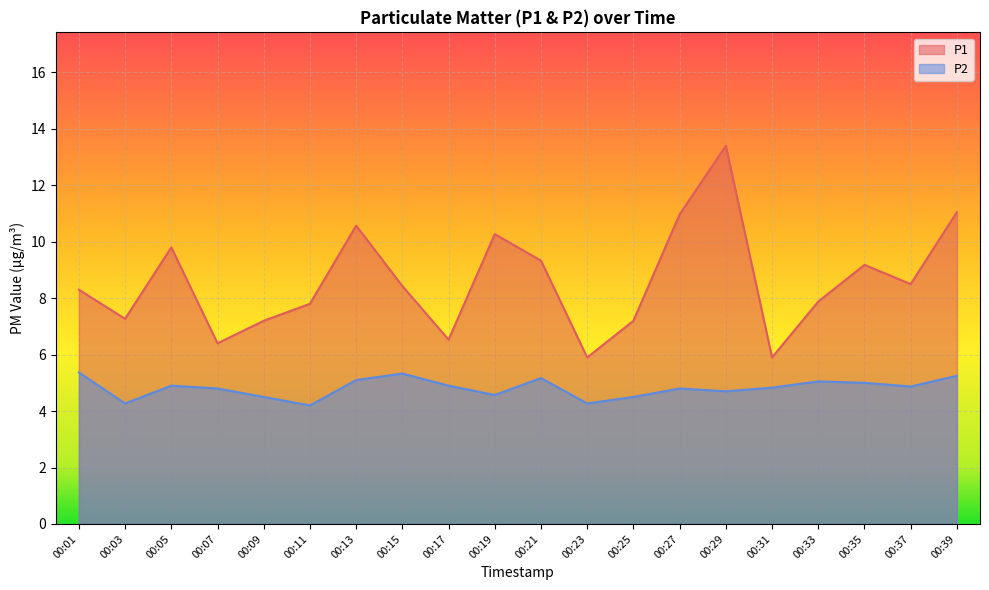

At 00:01, list the series in order from largest to smallest.

P1, P2